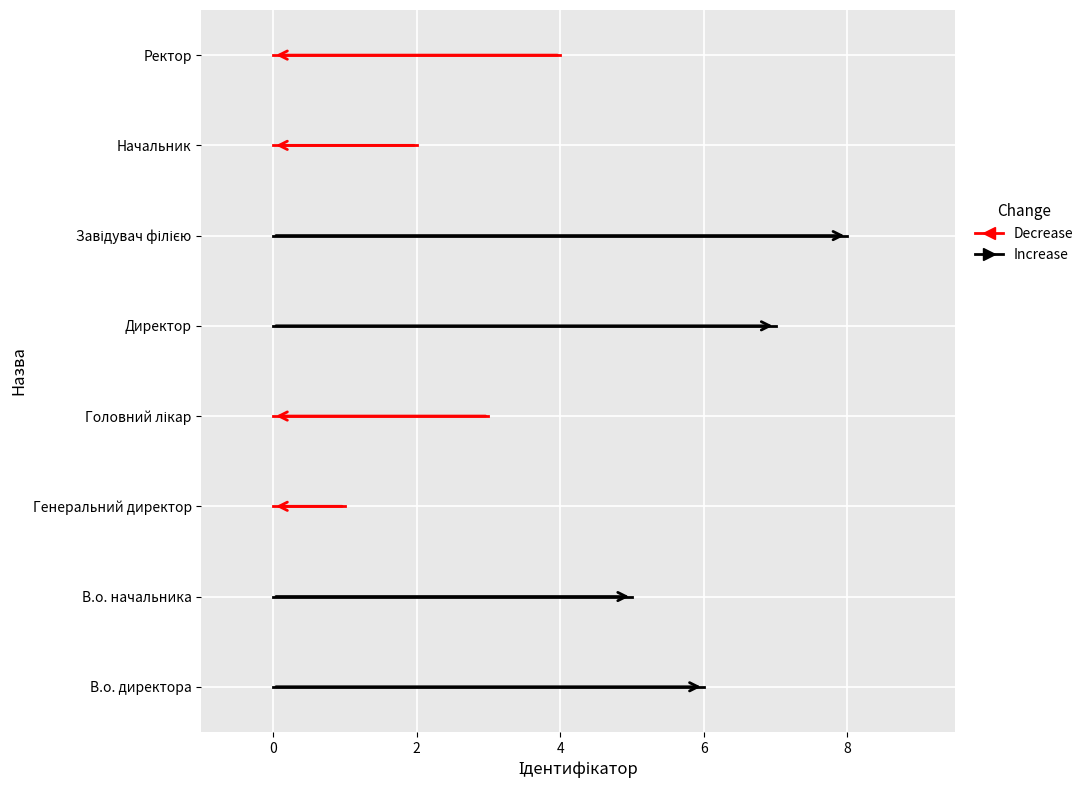

Between В.о. начальника and Начальник, which is larger?

В.о. начальника